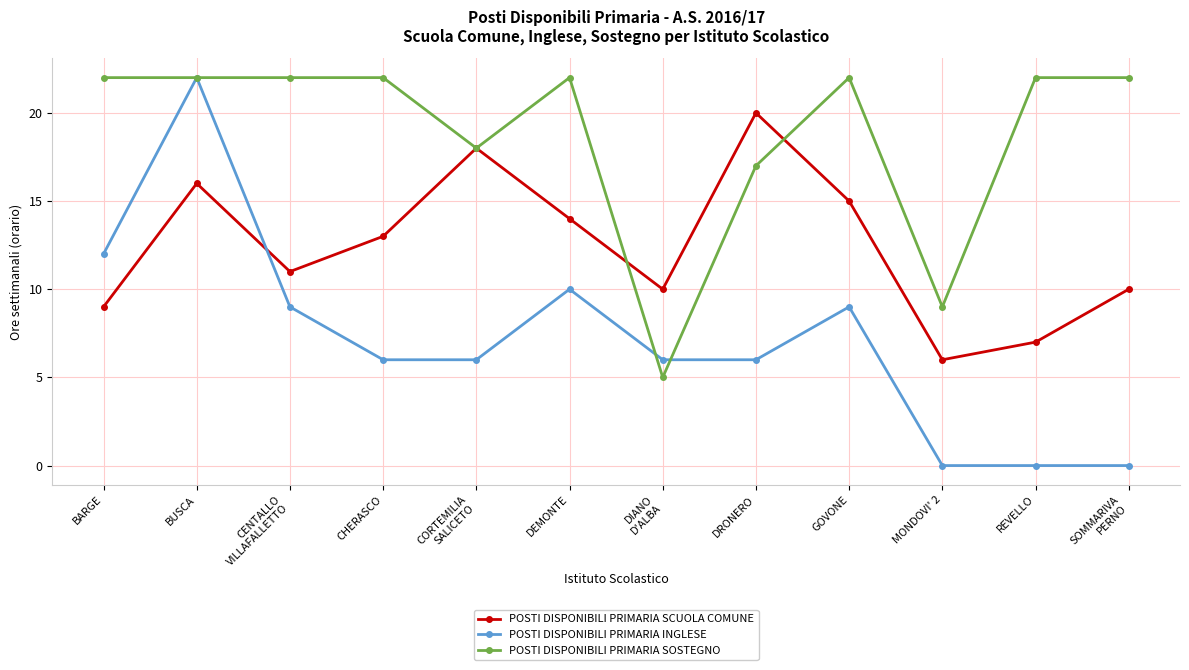

The value of POSTI DISPONIBILI PRIMARIA SCUOLA COMUNE at DIANO
D'ALBA is 10. True or false?

True